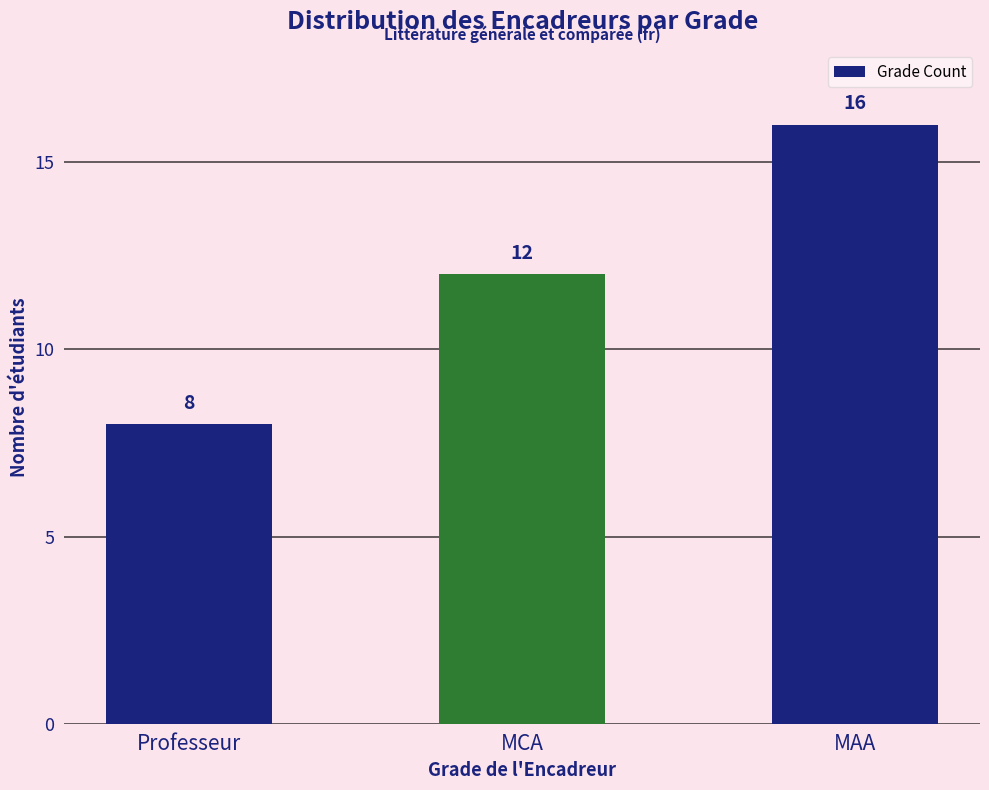

Read the value at MCA.

12